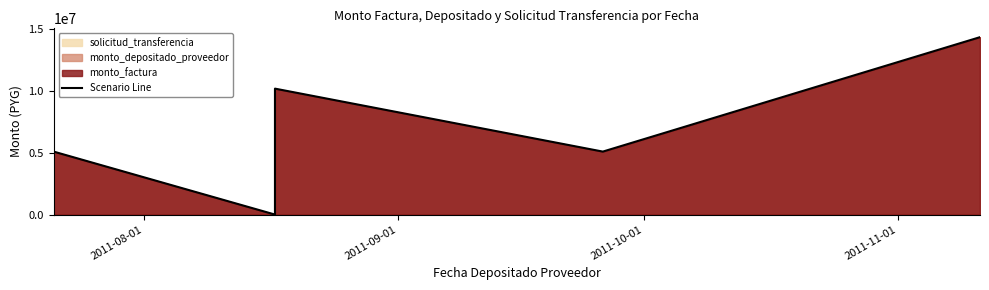

How many data points are less than 5082000?

2